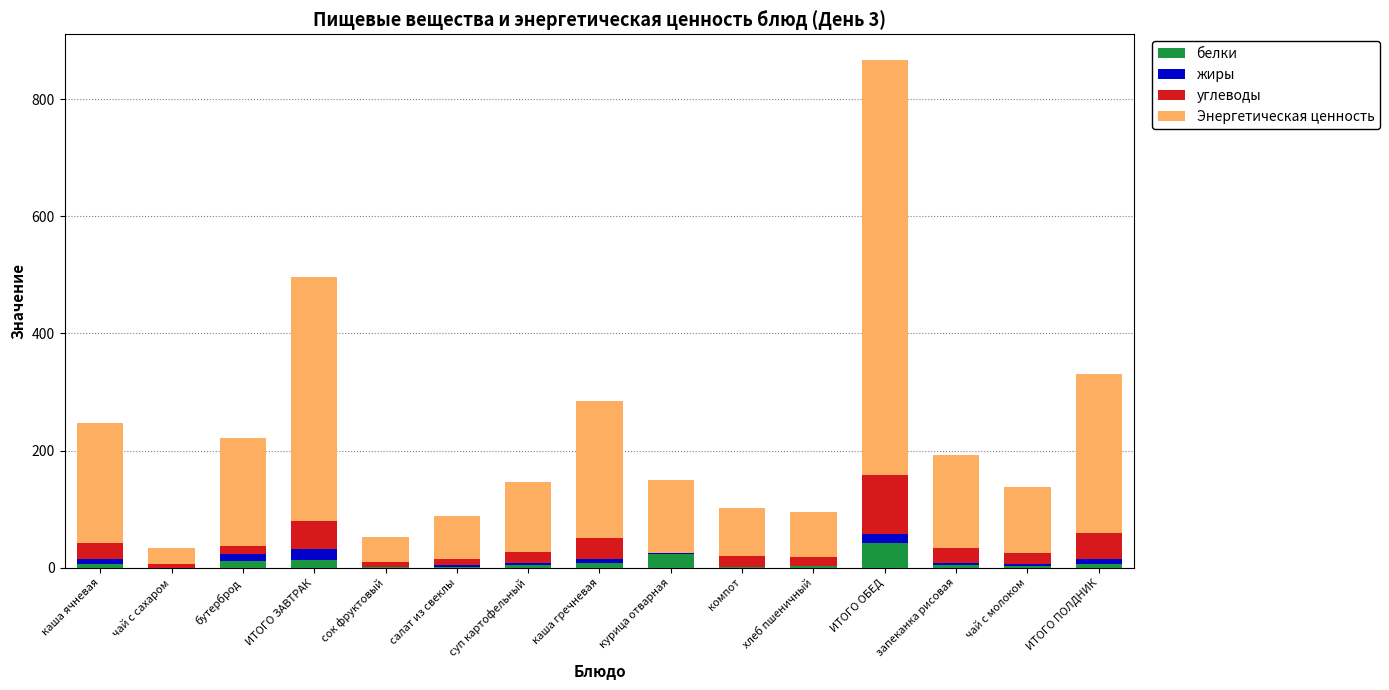

At which label does белки reach its peak?

ИТОГО ОБЕД